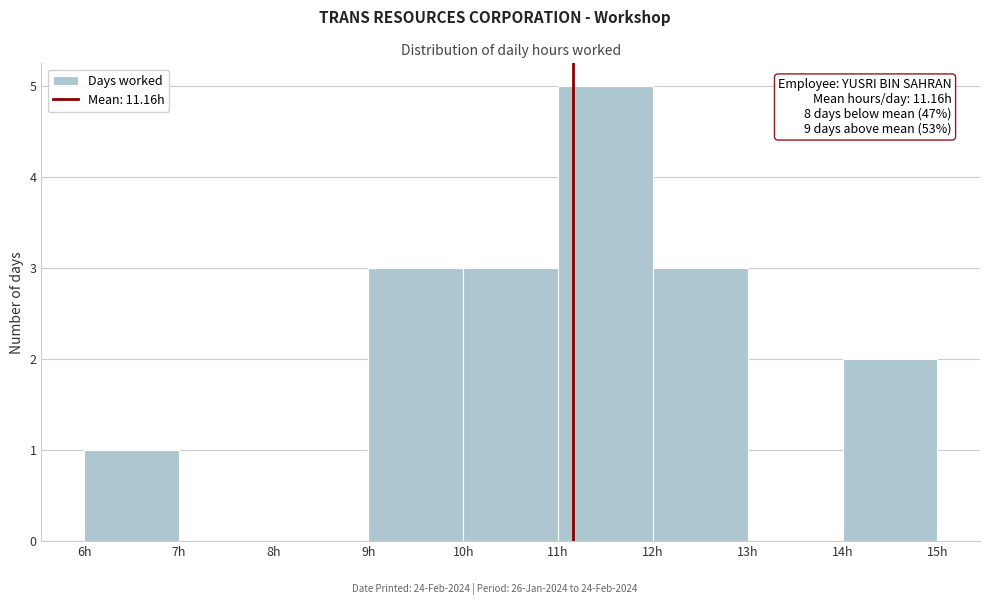

Which range on the x-axis has the tallest bar?

11 to 12